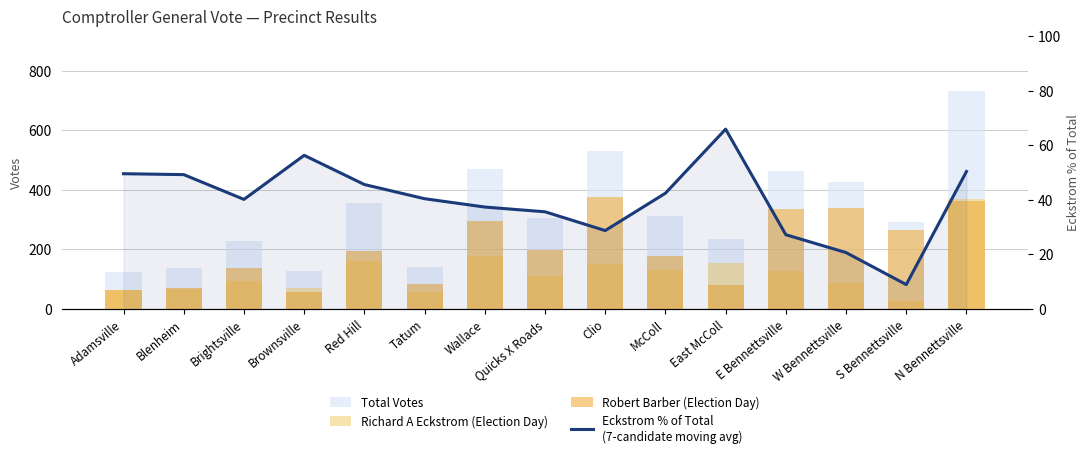

What value does the Total Votes series have at Adamsville?

125.0